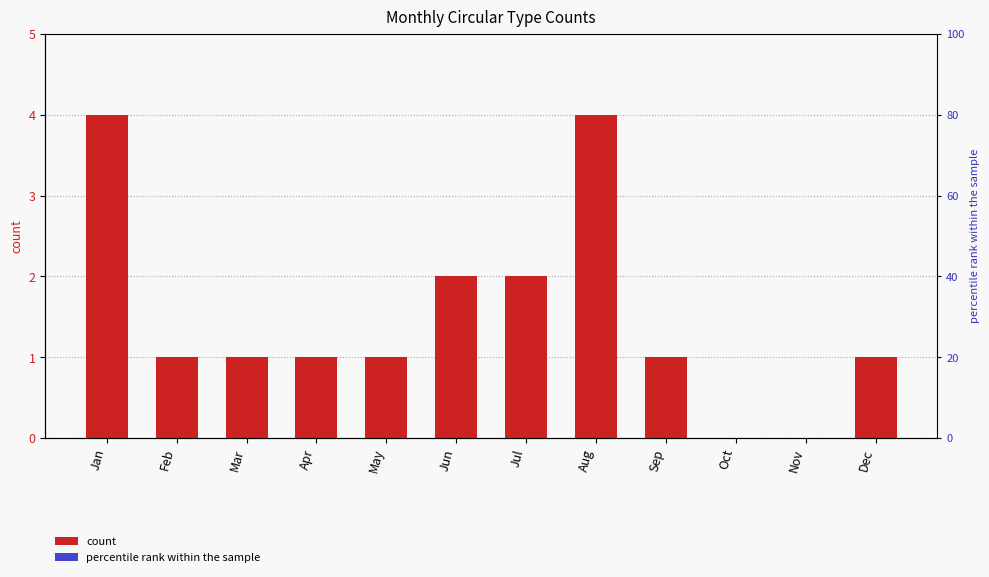

What is the value of the OrbitUpdate bar at the 7th from the left?

2